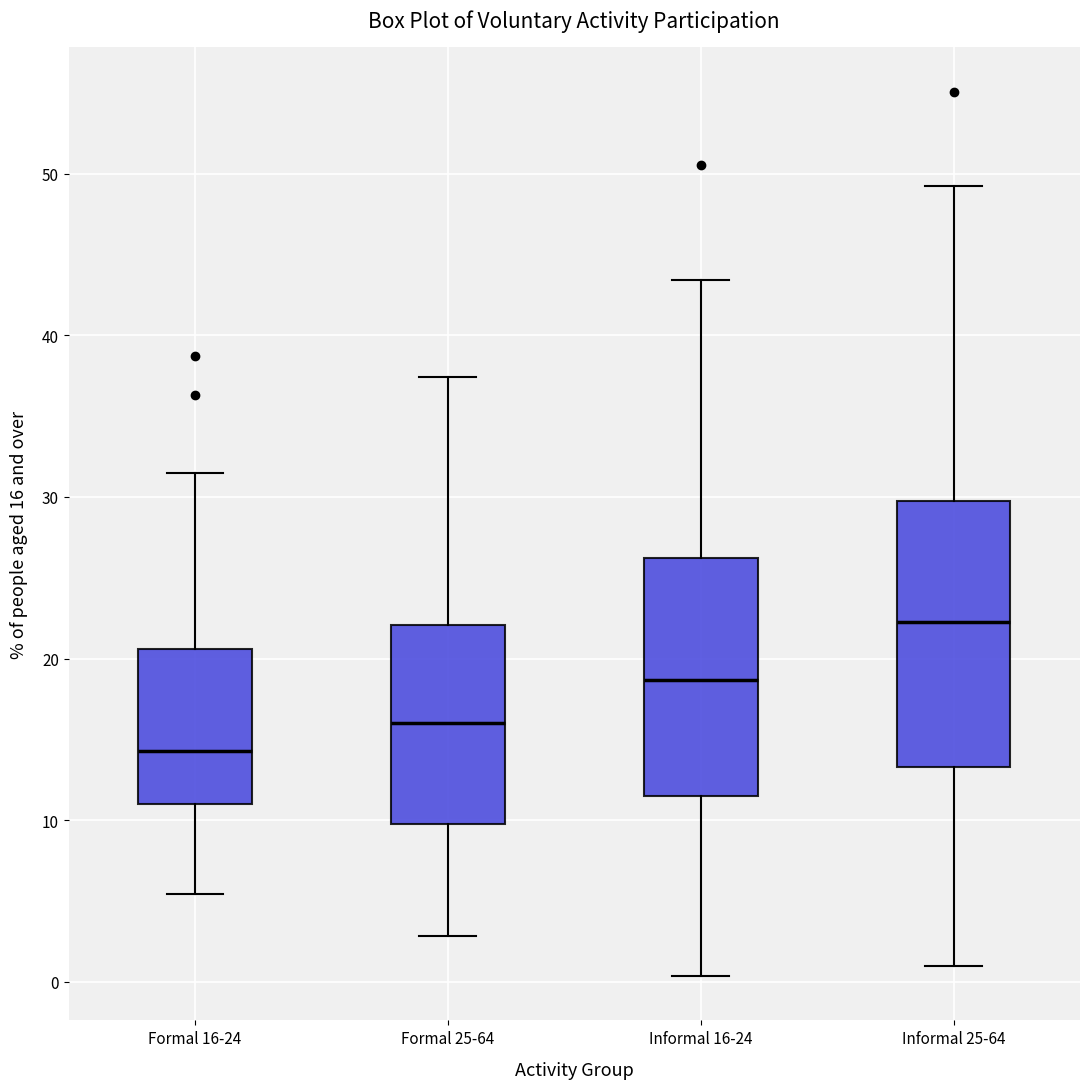

Which box is the tallest, from its lower edge to its upper edge?

Informal 25-64